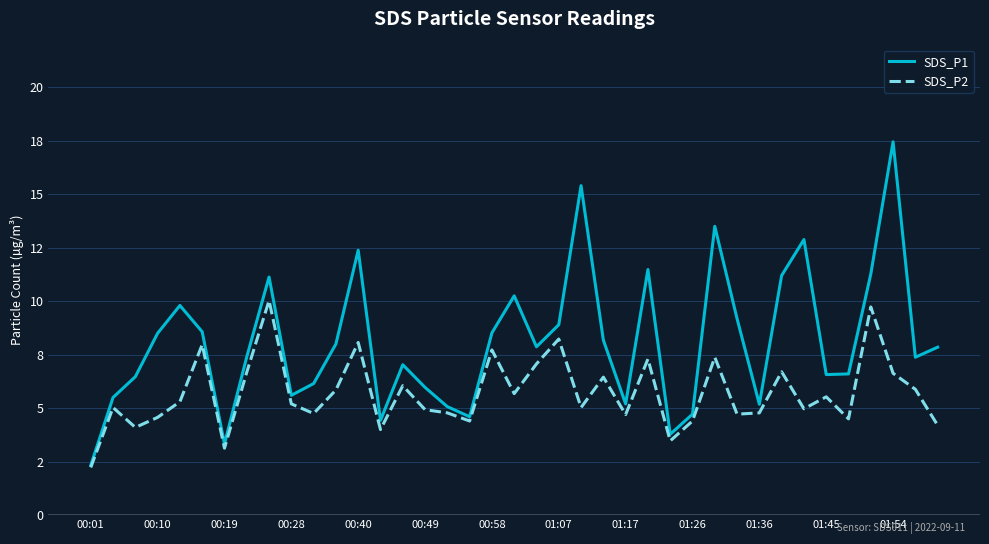

True or false: SDS_P1 and SDS_P2 intersect in this chart.

False